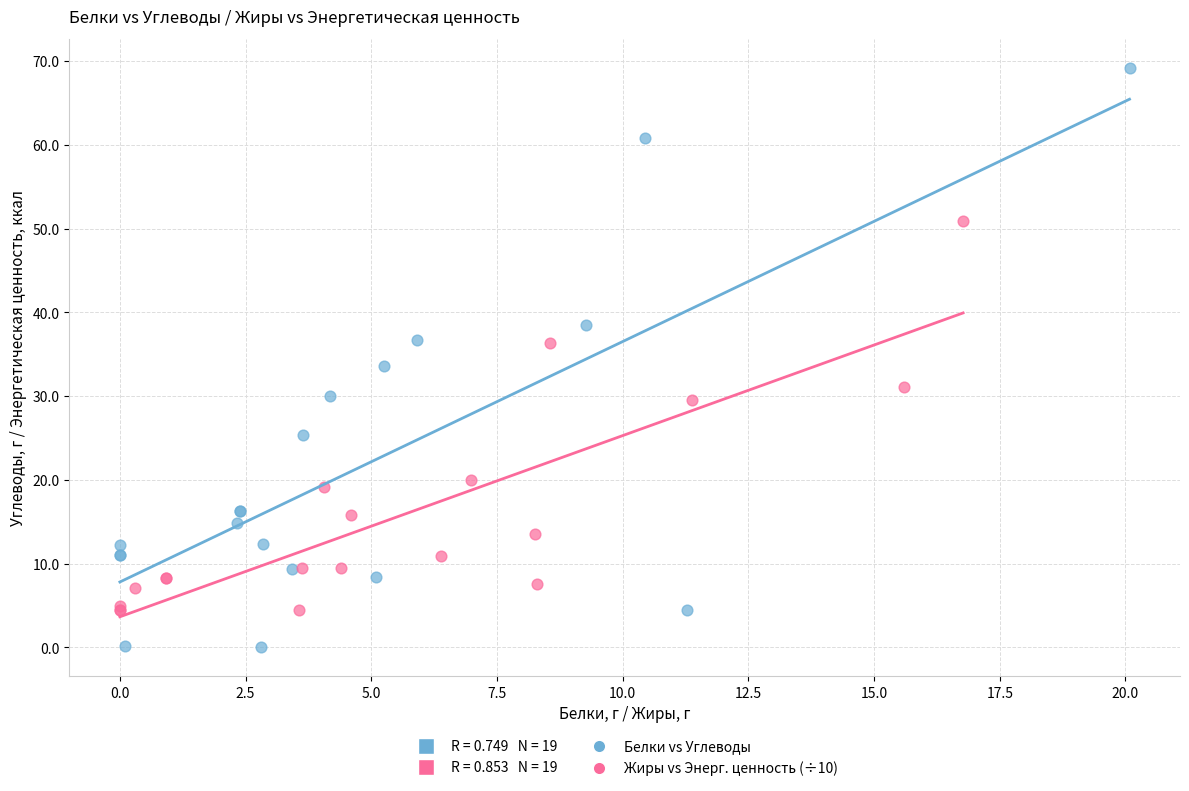

Which series has the largest Y range (max minus min)?

Белки vs Углеводы